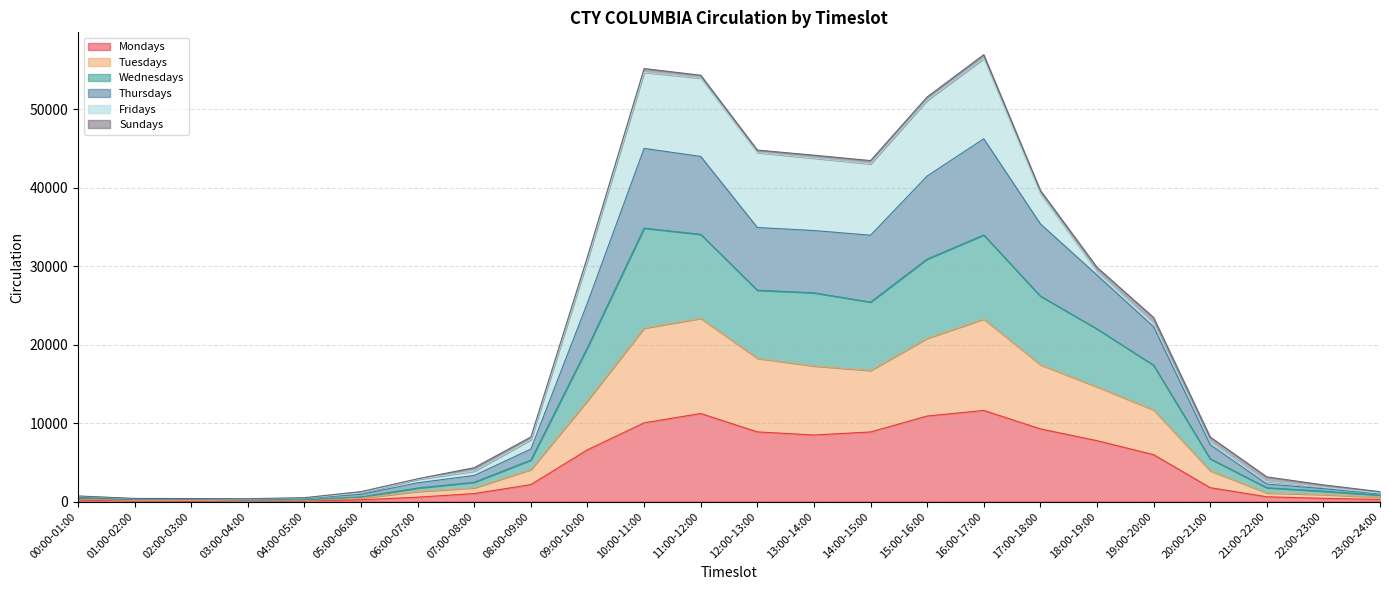

What is the highest value of the Mondays series?

11615